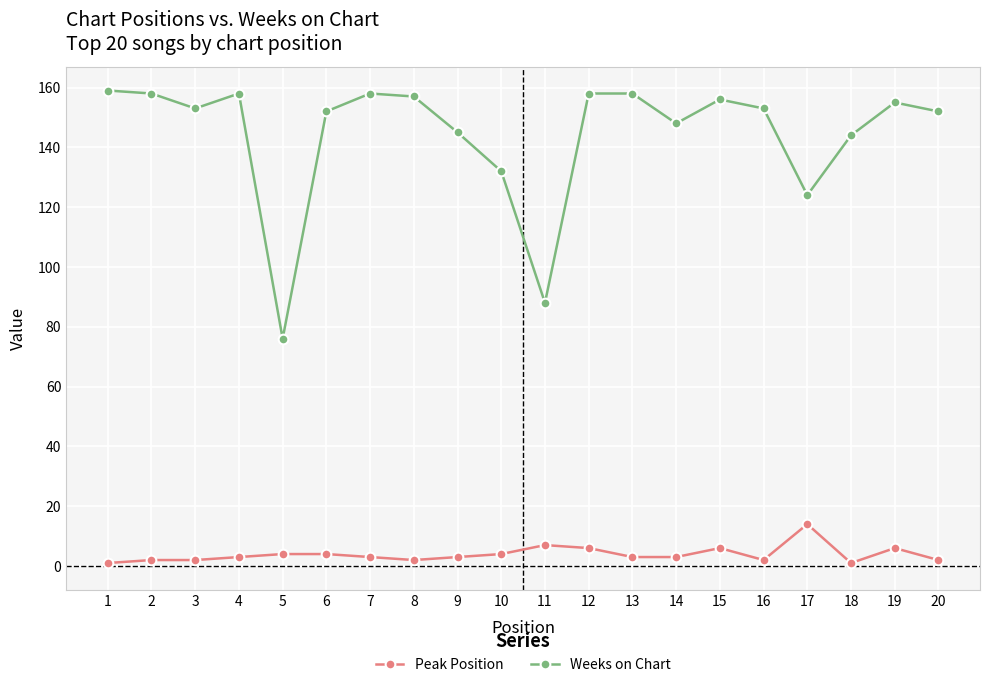

What is the sum of all Weeks on Chart values?

2884